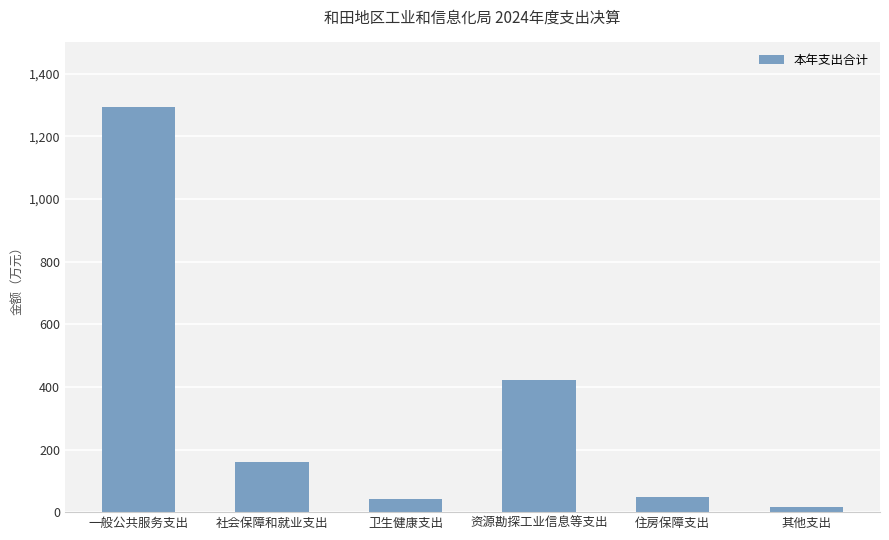

How many bars are there in total?

6